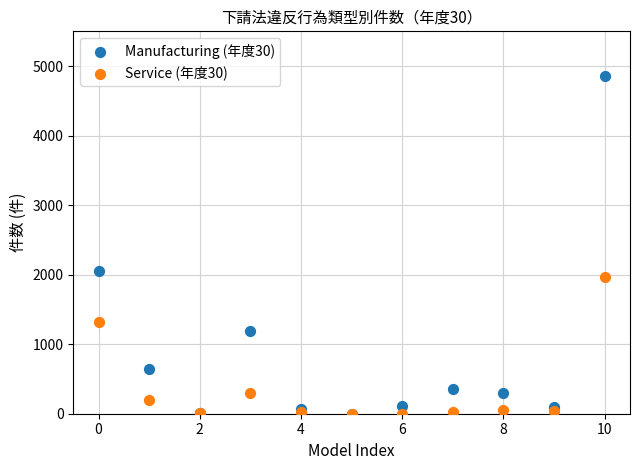

Which series contains the highest Y value?

Manufacturing (年度30)